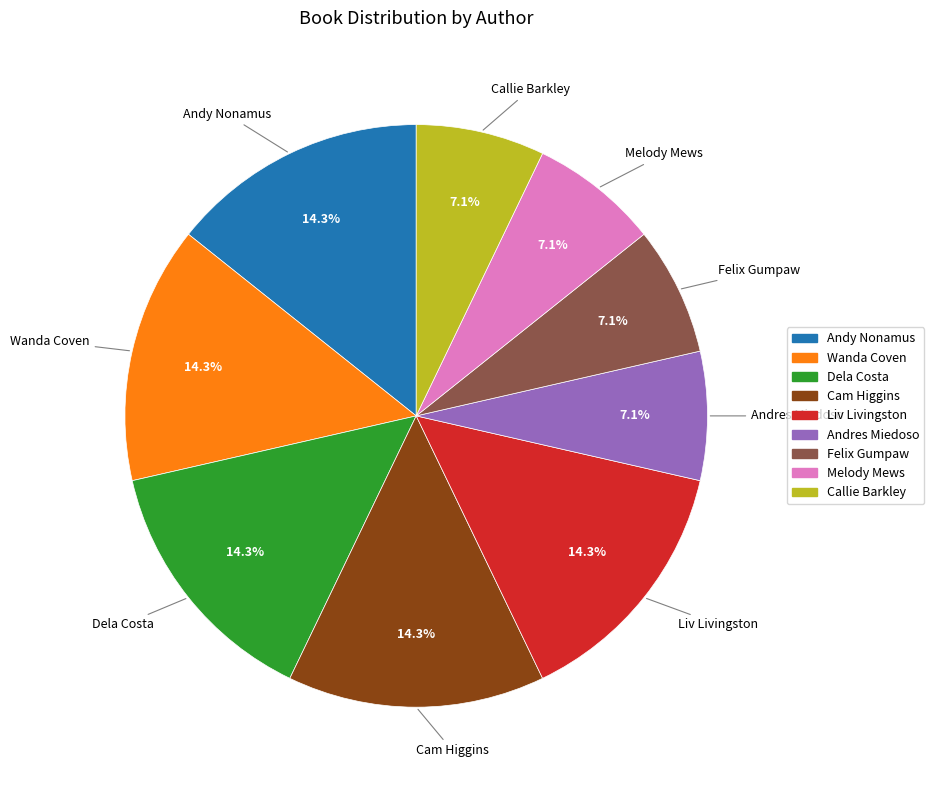

Is there a majority slice in this chart?

No